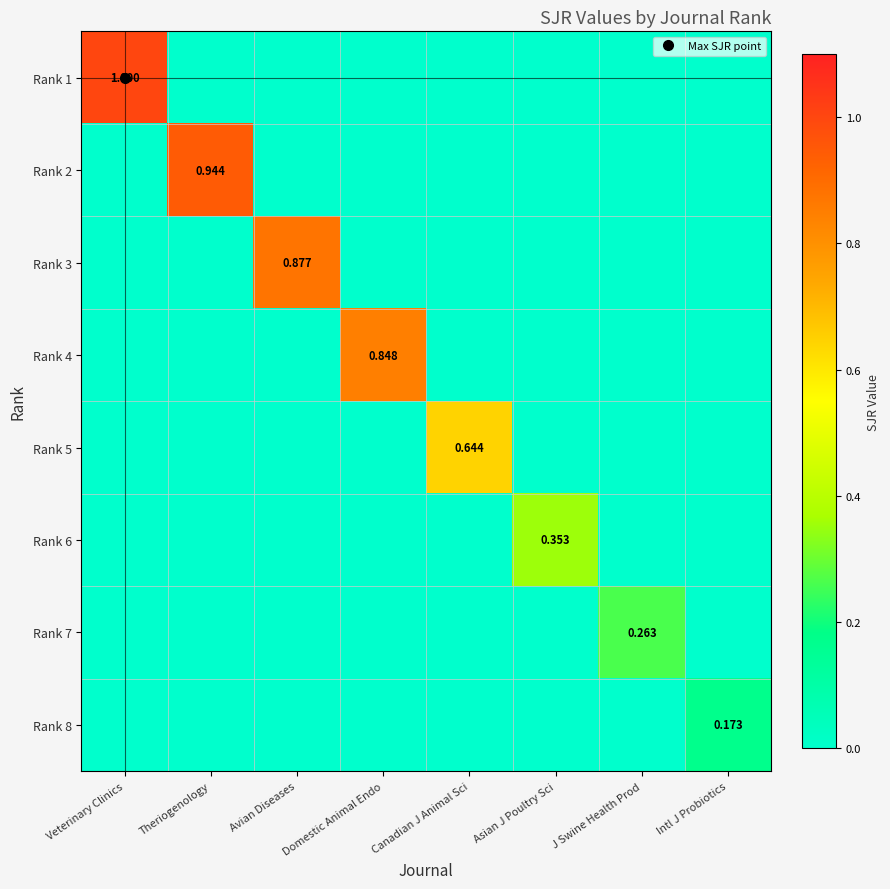

Rank the series by their maximum value, from lowest to highest.

Rank 8, Rank 7, Rank 6, Rank 5, Rank 4, Rank 3, Rank 2, Rank 1